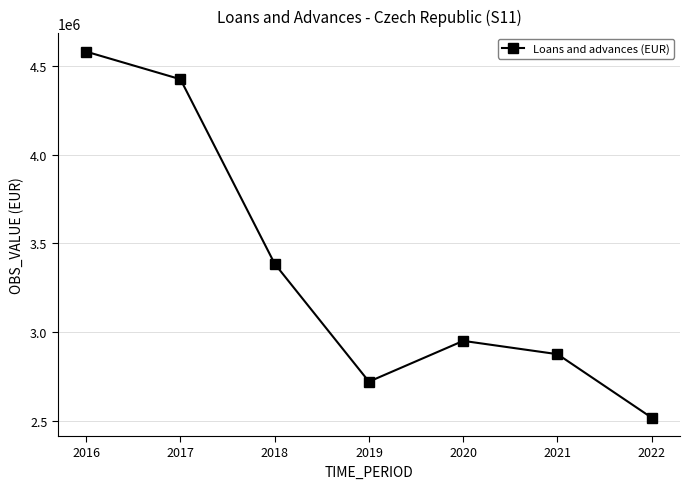

At which label does the data first exceed 2949696?

2016